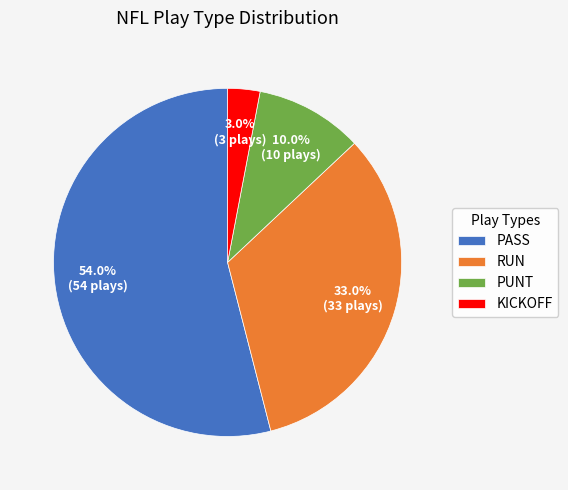

Which slice is the smallest?

KICKOFF